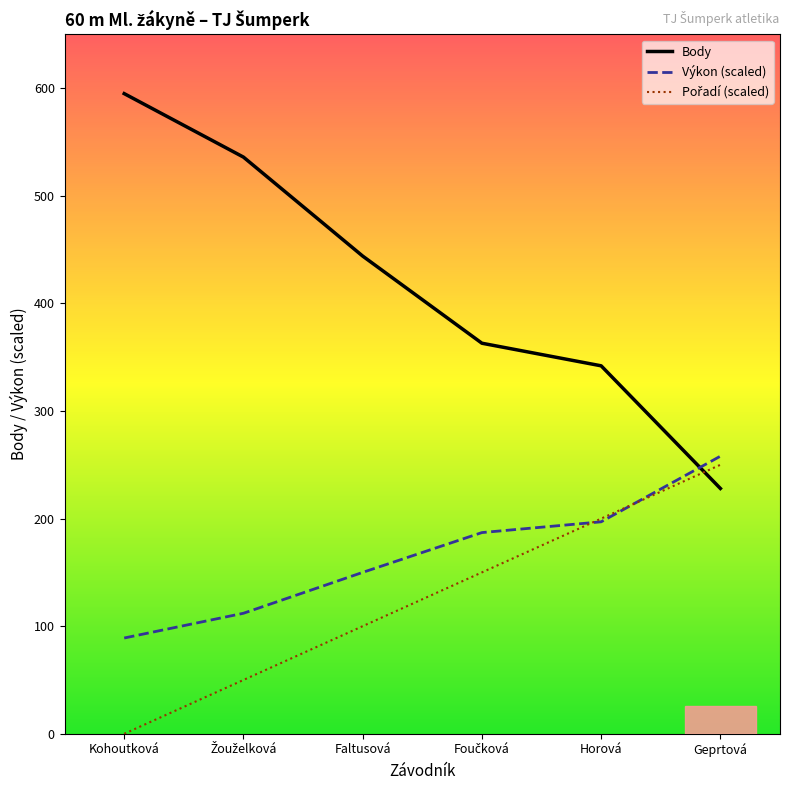

The value of Body at Horová is 342.0. True or false?

True